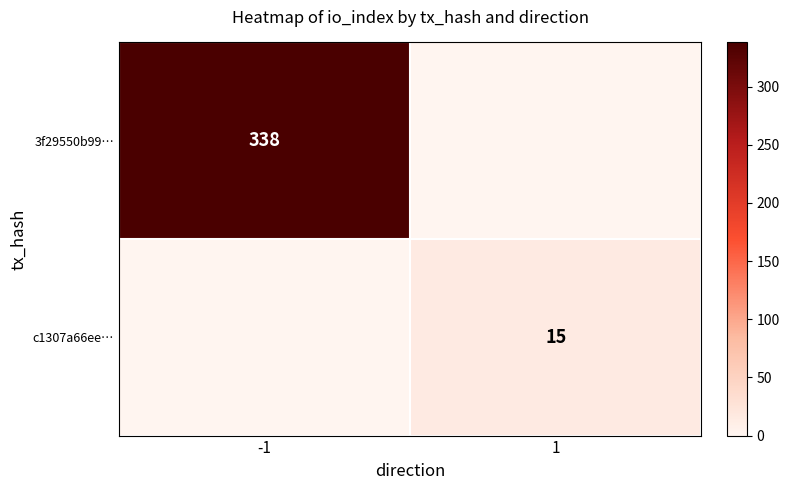

Is it true that 3f29550b99… equals 594 at -1?

False